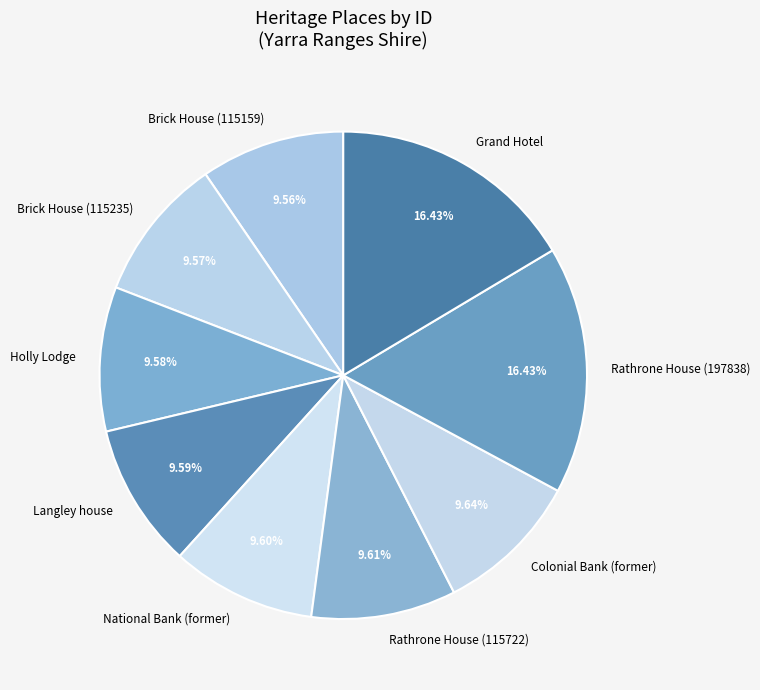

Which has a higher value, Rathrone House (197838) or Rathrone House (115722)?

Rathrone House (197838)